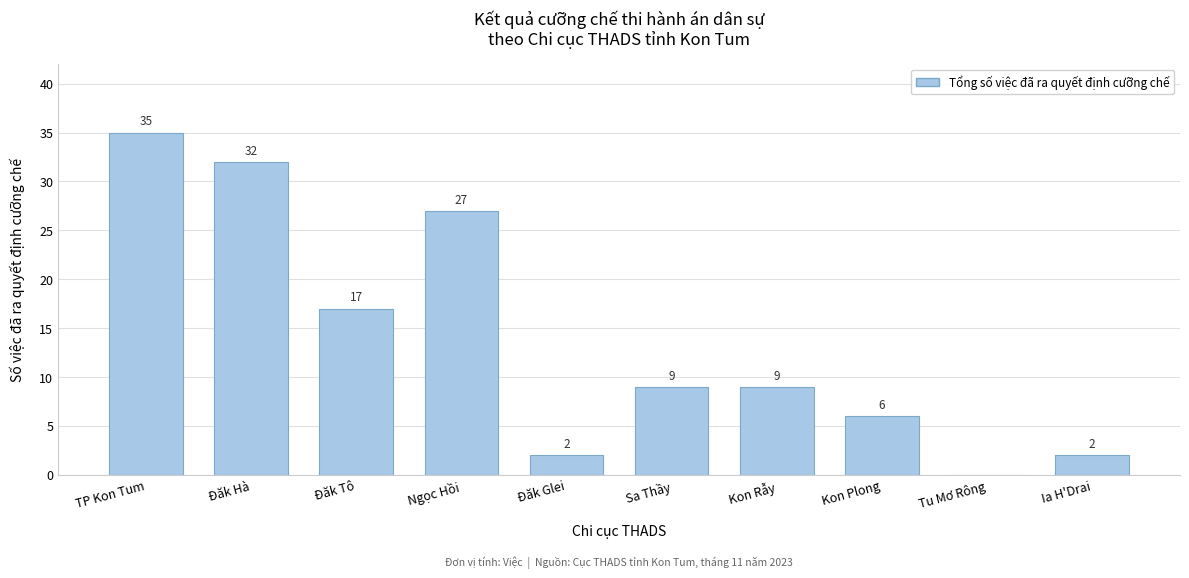

Reading left to right, transcribe all the data shown in this chart.

TP Kon Tum=35	Đăk Hà=32	Đăk Tô=17	Ngọc Hồi=27	Đăk Glei=2	Sa Thầy=9	Kon Rẫy=9	Kon Plong=6	Tu Mơ Rông=0	Ia H'Drai=2